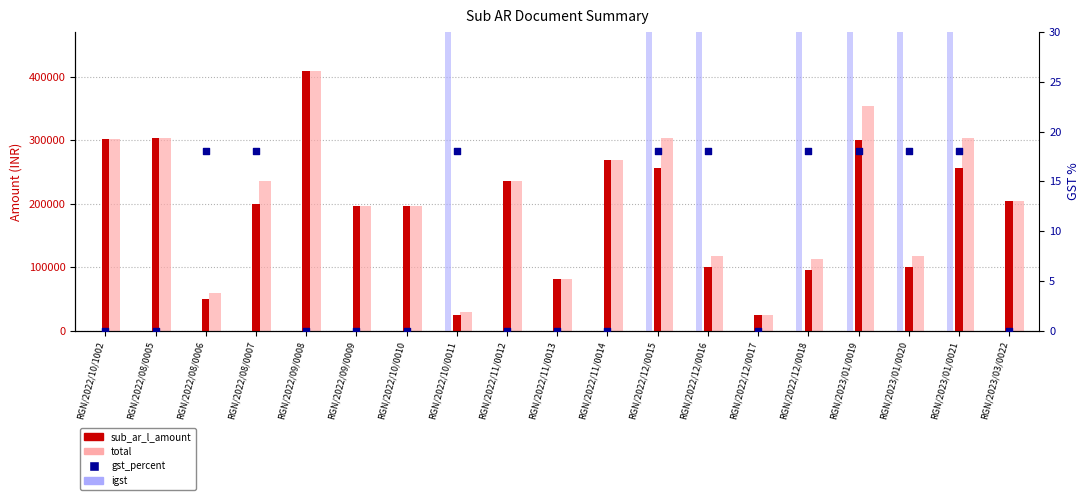

Which series reaches the minimum Y coordinate?

igst